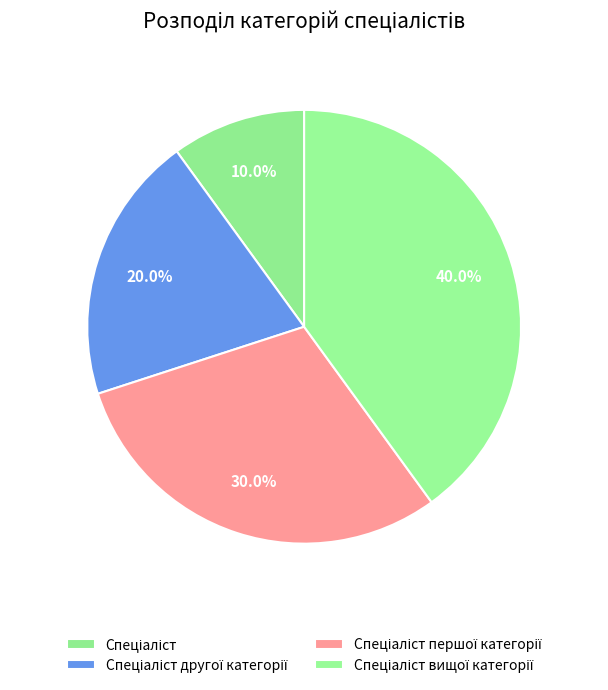

To the nearest percent, what is the average slice percentage?

25%